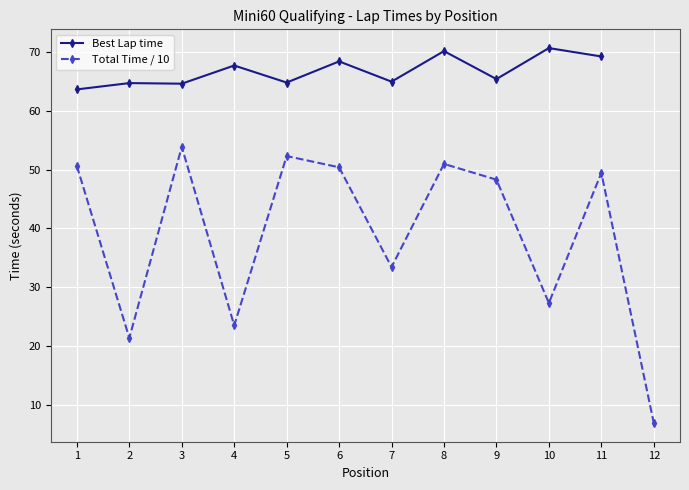

Count the number of data series in this chart.

2